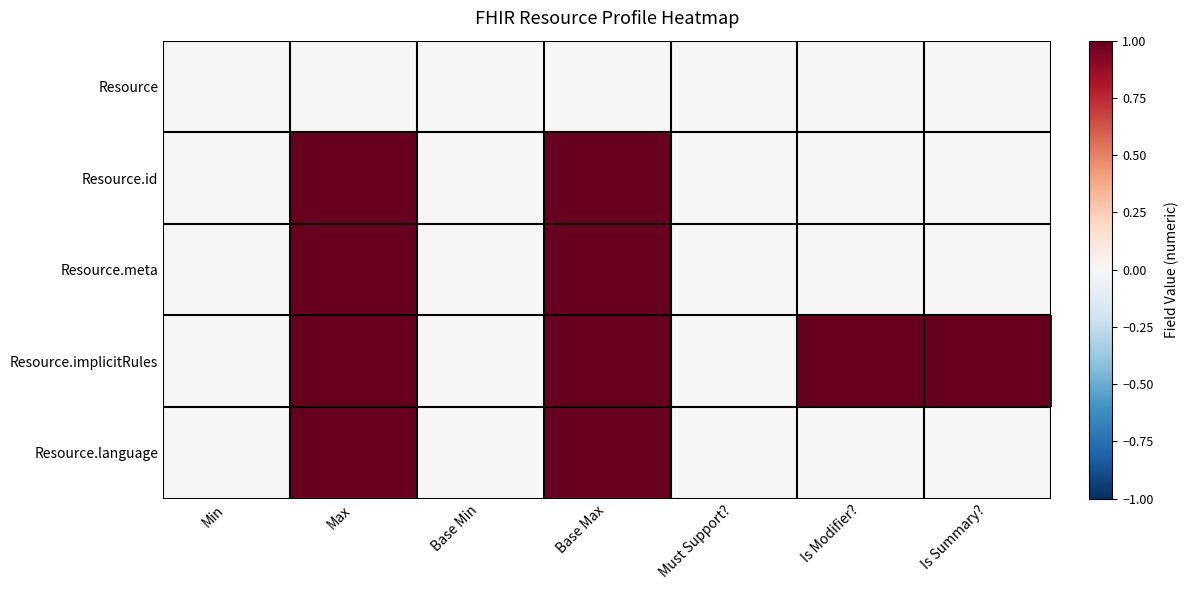

Reading left to right, transcribe all the data shown in this chart.

Resource: Min=0	Max=0	Base Min=0	Base Max=0	Must Support?=0	Is Modifier?=0	Is Summary?=0
Resource.id: Min=0	Max=1	Base Min=0	Base Max=1	Must Support?=0	Is Modifier?=0	Is Summary?=0
Resource.meta: Min=0	Max=1	Base Min=0	Base Max=1	Must Support?=0	Is Modifier?=0	Is Summary?=0
Resource.implicitRules: Min=0	Max=1	Base Min=0	Base Max=1	Must Support?=0	Is Modifier?=1	Is Summary?=1
Resource.language: Min=0	Max=1	Base Min=0	Base Max=1	Must Support?=0	Is Modifier?=0	Is Summary?=0